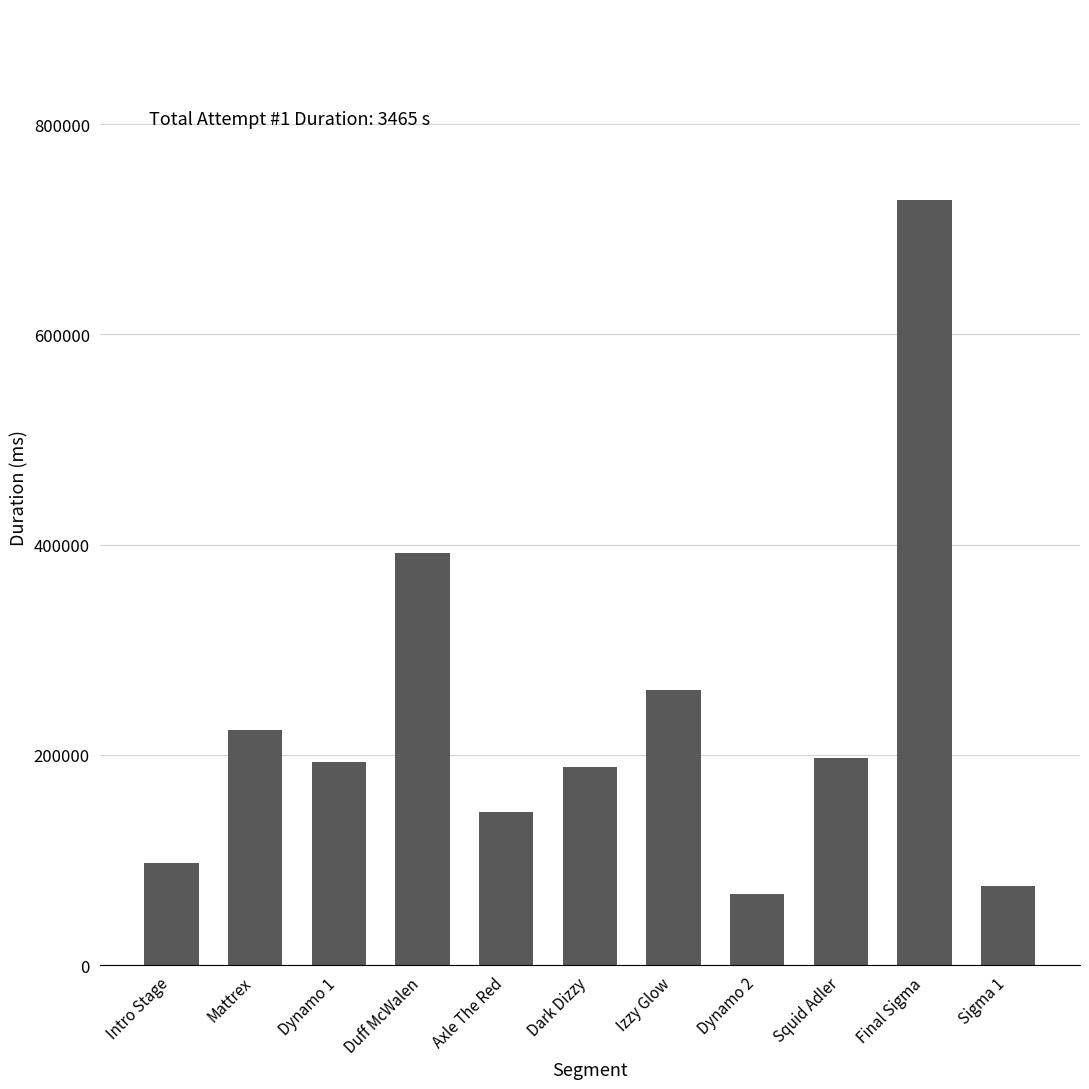

Count the number of values greater than 193162.

6